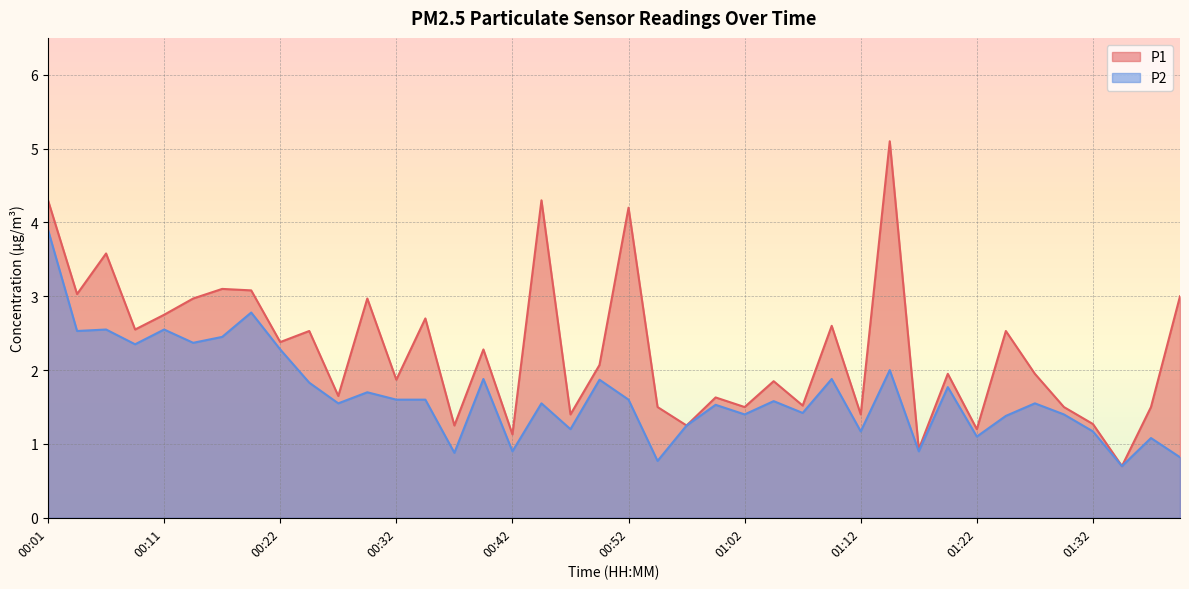

What is the greatest value displayed?

5.1